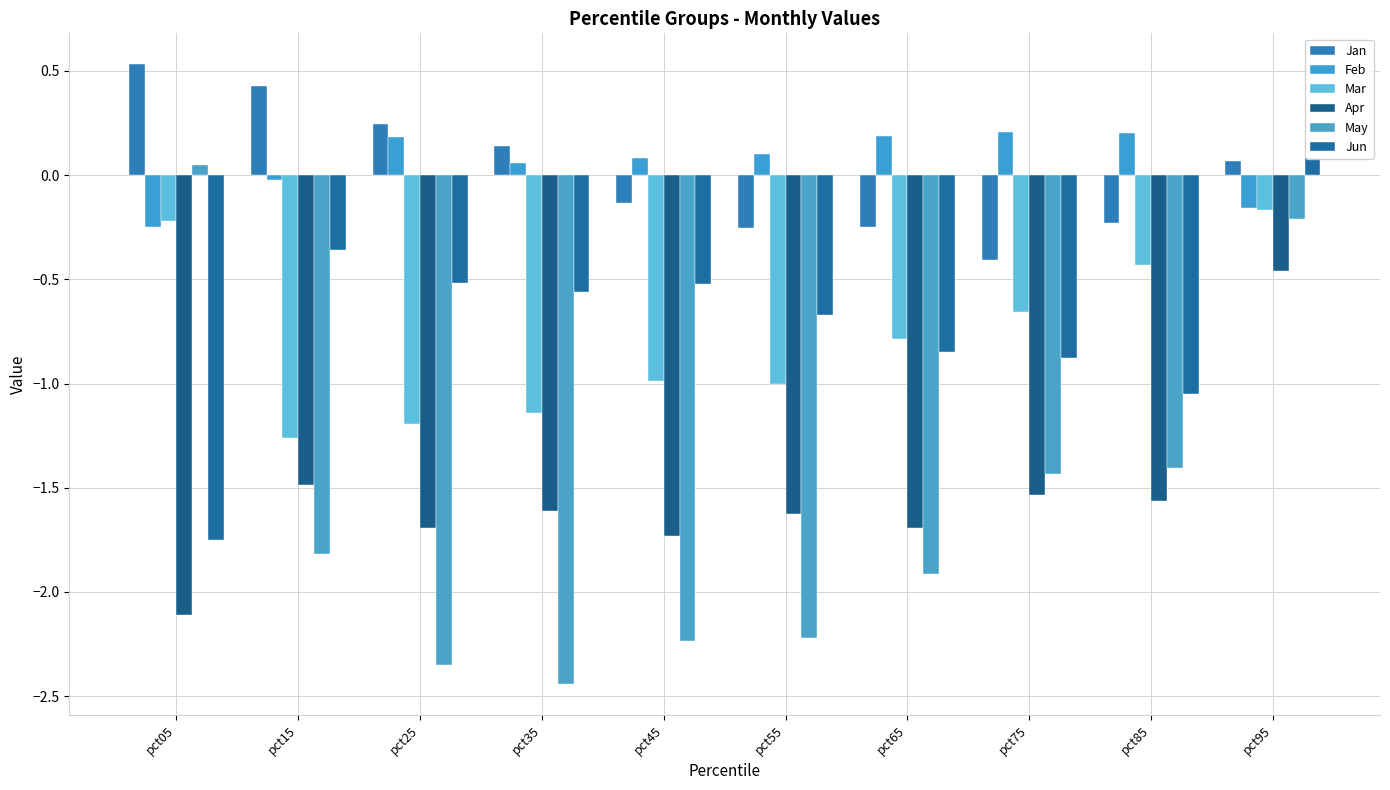

What is the difference between the maximum and minimum values in the Feb series?

0.5